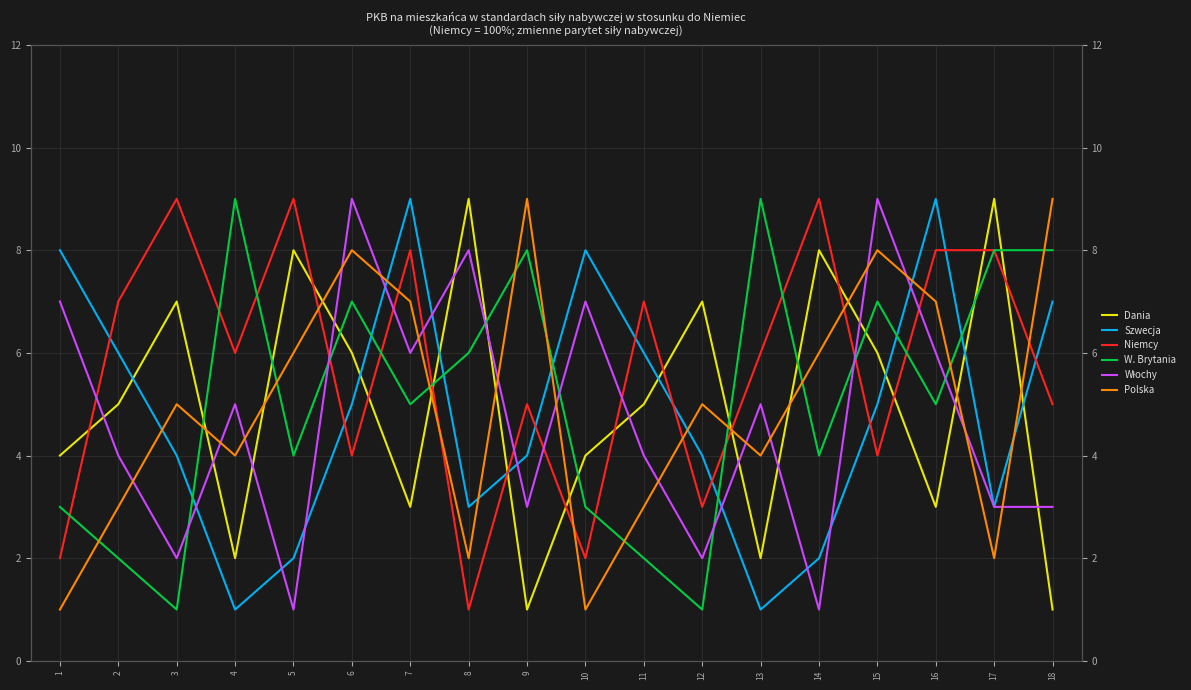

What is the smallest value displayed?

1